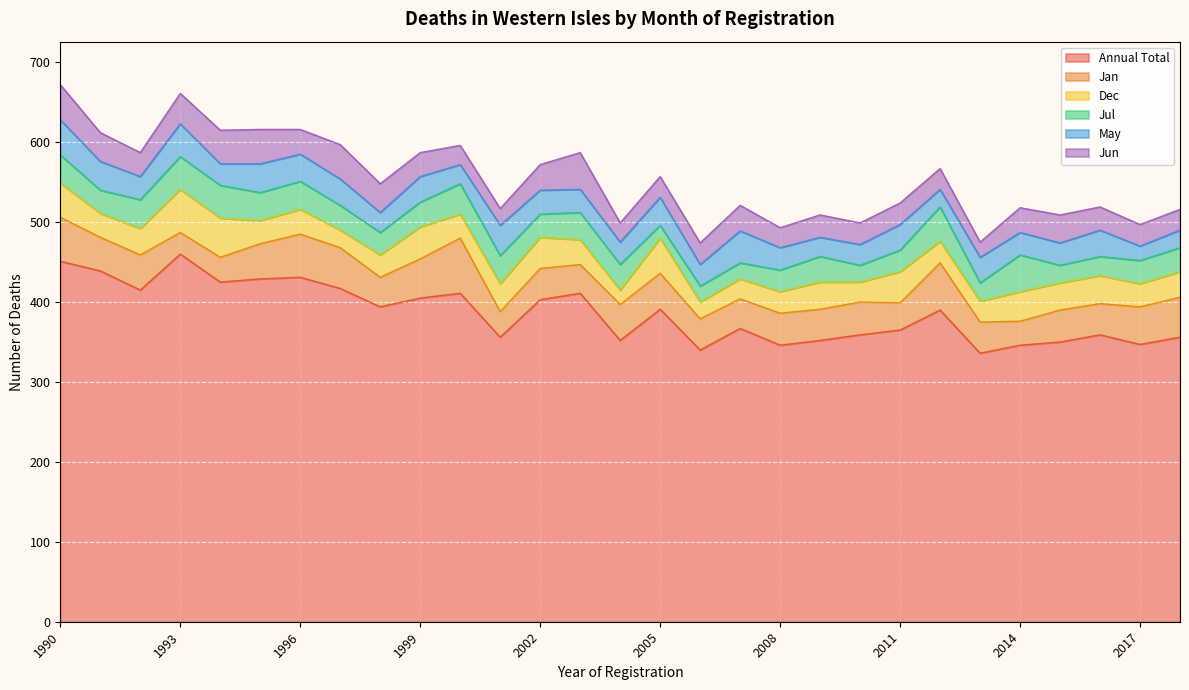

Count the number of data series in this chart.

6